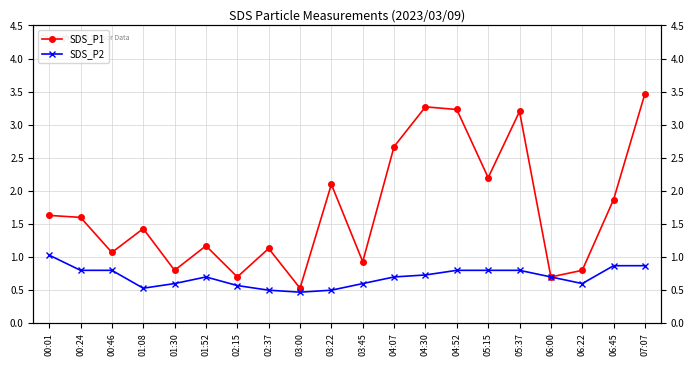

What is the value of the SDS_P2 point at the 2nd from the left?

0.8